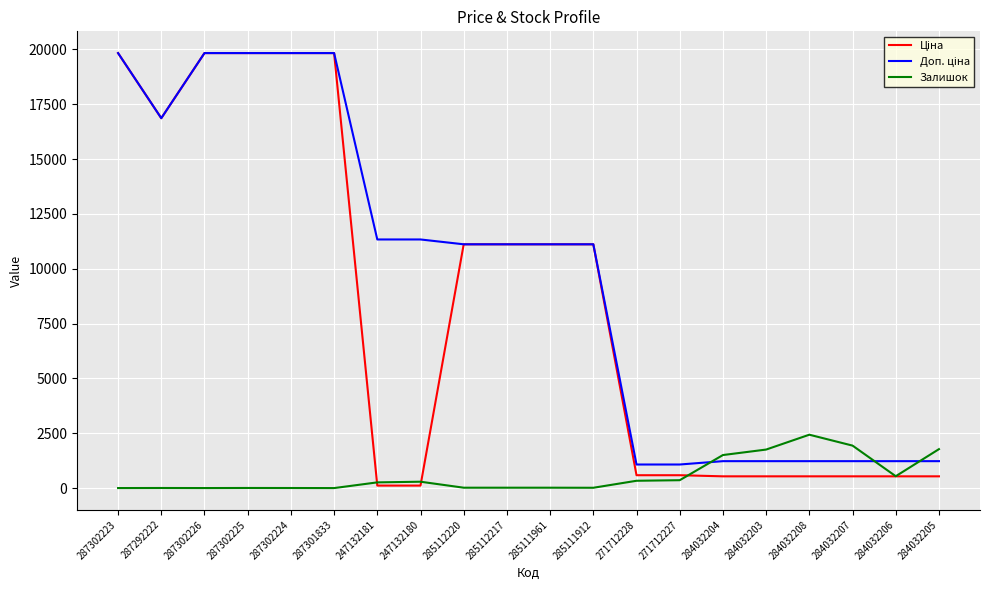

What is the maximum value shown in the chart?

19831.1